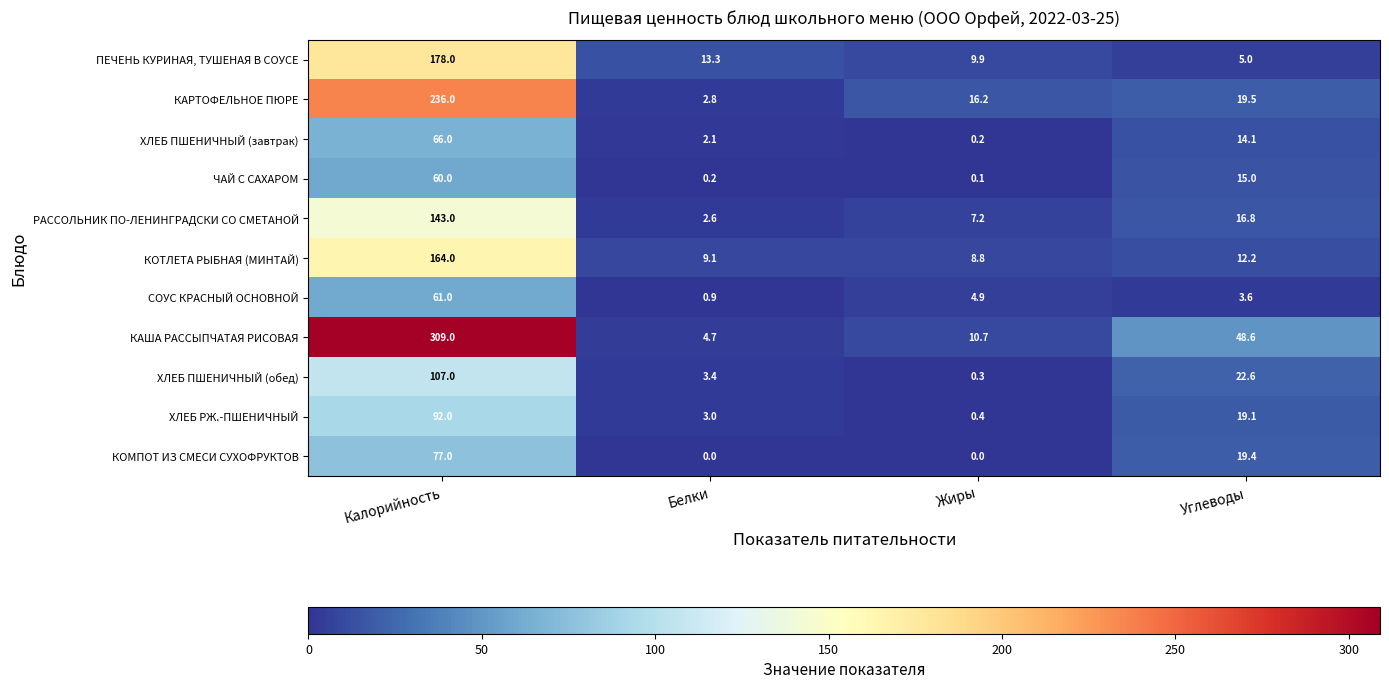

At which category does the chart reach its peak across all series?

Калорийность